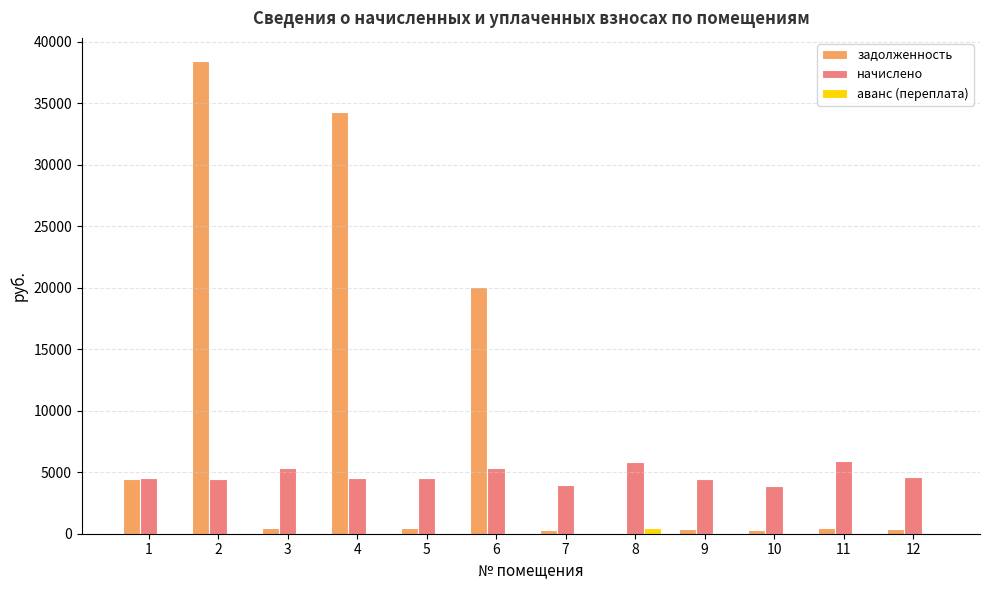

Which series changed the most between 4 and 12?

задолженность